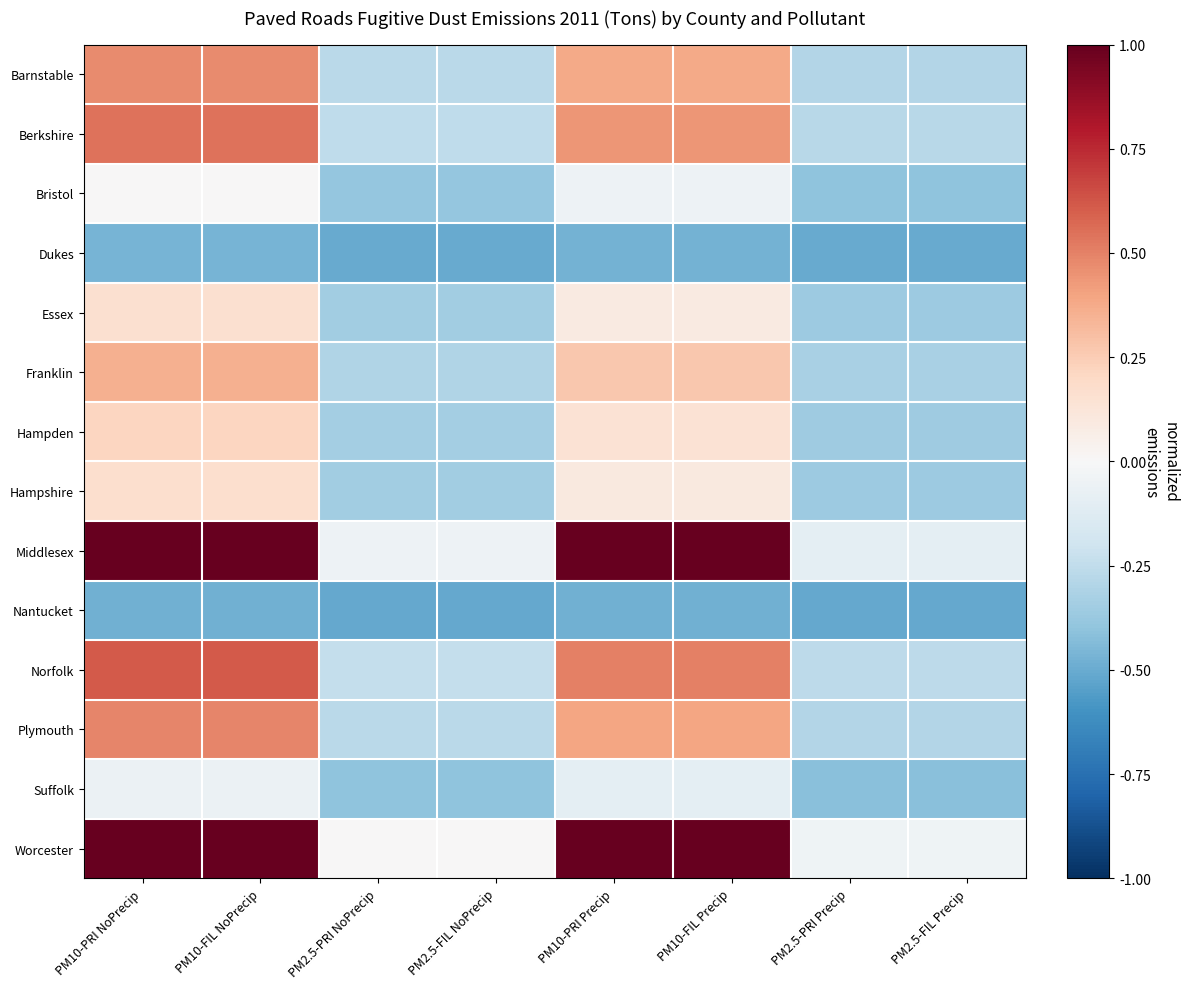

Reading right to left, extract all data points from this chart.

Barnstable: PM2.5-FIL Precip=-0.3	PM2.5-PRI Precip=-0.3	PM10-FIL Precip=0.4	PM10-PRI Precip=0.4	PM2.5-FIL NoPrecip=-0.3	PM2.5-PRI NoPrecip=-0.3	PM10-FIL NoPrecip=0.5	PM10-PRI NoPrecip=0.5
Berkshire: PM2.5-FIL Precip=-0.3	PM2.5-PRI Precip=-0.3	PM10-FIL Precip=0.4	PM10-PRI Precip=0.4	PM2.5-FIL NoPrecip=-0.3	PM2.5-PRI NoPrecip=-0.3	PM10-FIL NoPrecip=0.5	PM10-PRI NoPrecip=0.5
Bristol: PM2.5-FIL Precip=-0.4	PM2.5-PRI Precip=-0.4	PM10-FIL Precip=-0.0	PM10-PRI Precip=-0.0	PM2.5-FIL NoPrecip=-0.4	PM2.5-PRI NoPrecip=-0.4	PM10-FIL NoPrecip=0.0	PM10-PRI NoPrecip=0.0
Dukes: PM2.5-FIL Precip=-0.5	PM2.5-PRI Precip=-0.5	PM10-FIL Precip=-0.5	PM10-PRI Precip=-0.5	PM2.5-FIL NoPrecip=-0.5	PM2.5-PRI NoPrecip=-0.5	PM10-FIL NoPrecip=-0.5	PM10-PRI NoPrecip=-0.5
Essex: PM2.5-FIL Precip=-0.4	PM2.5-PRI Precip=-0.4	PM10-FIL Precip=0.1	PM10-PRI Precip=0.1	PM2.5-FIL NoPrecip=-0.4	PM2.5-PRI NoPrecip=-0.4	PM10-FIL NoPrecip=0.2	PM10-PRI NoPrecip=0.2
Franklin: PM2.5-FIL Precip=-0.3	PM2.5-PRI Precip=-0.3	PM10-FIL Precip=0.3	PM10-PRI Precip=0.3	PM2.5-FIL NoPrecip=-0.3	PM2.5-PRI NoPrecip=-0.3	PM10-FIL NoPrecip=0.4	PM10-PRI NoPrecip=0.4
Hampden: PM2.5-FIL Precip=-0.4	PM2.5-PRI Precip=-0.4	PM10-FIL Precip=0.1	PM10-PRI Precip=0.1	PM2.5-FIL NoPrecip=-0.3	PM2.5-PRI NoPrecip=-0.3	PM10-FIL NoPrecip=0.2	PM10-PRI NoPrecip=0.2
Hampshire: PM2.5-FIL Precip=-0.4	PM2.5-PRI Precip=-0.4	PM10-FIL Precip=0.1	PM10-PRI Precip=0.1	PM2.5-FIL NoPrecip=-0.3	PM2.5-PRI NoPrecip=-0.3	PM10-FIL NoPrecip=0.2	PM10-PRI NoPrecip=0.2
Middlesex: PM2.5-FIL Precip=-0.1	PM2.5-PRI Precip=-0.1	PM10-FIL Precip=1.0	PM10-PRI Precip=1.0	PM2.5-FIL NoPrecip=-0.1	PM2.5-PRI NoPrecip=-0.1	PM10-FIL NoPrecip=1.0	PM10-PRI NoPrecip=1.0
Nantucket: PM2.5-FIL Precip=-0.5	PM2.5-PRI Precip=-0.5	PM10-FIL Precip=-0.5	PM10-PRI Precip=-0.5	PM2.5-FIL NoPrecip=-0.5	PM2.5-PRI NoPrecip=-0.5	PM10-FIL NoPrecip=-0.5	PM10-PRI NoPrecip=-0.5
Norfolk: PM2.5-FIL Precip=-0.3	PM2.5-PRI Precip=-0.3	PM10-FIL Precip=0.5	PM10-PRI Precip=0.5	PM2.5-FIL NoPrecip=-0.2	PM2.5-PRI NoPrecip=-0.2	PM10-FIL NoPrecip=0.6	PM10-PRI NoPrecip=0.6
Plymouth: PM2.5-FIL Precip=-0.3	PM2.5-PRI Precip=-0.3	PM10-FIL Precip=0.4	PM10-PRI Precip=0.4	PM2.5-FIL NoPrecip=-0.3	PM2.5-PRI NoPrecip=-0.3	PM10-FIL NoPrecip=0.5	PM10-PRI NoPrecip=0.5
Suffolk: PM2.5-FIL Precip=-0.4	PM2.5-PRI Precip=-0.4	PM10-FIL Precip=-0.1	PM10-PRI Precip=-0.1	PM2.5-FIL NoPrecip=-0.4	PM2.5-PRI NoPrecip=-0.4	PM10-FIL NoPrecip=-0.1	PM10-PRI NoPrecip=-0.1
Worcester: PM2.5-FIL Precip=-0.0	PM2.5-PRI Precip=-0.0	PM10-FIL Precip=1.0	PM10-PRI Precip=1.0	PM2.5-FIL NoPrecip=0.0	PM2.5-PRI NoPrecip=0.0	PM10-FIL NoPrecip=1.0	PM10-PRI NoPrecip=1.0